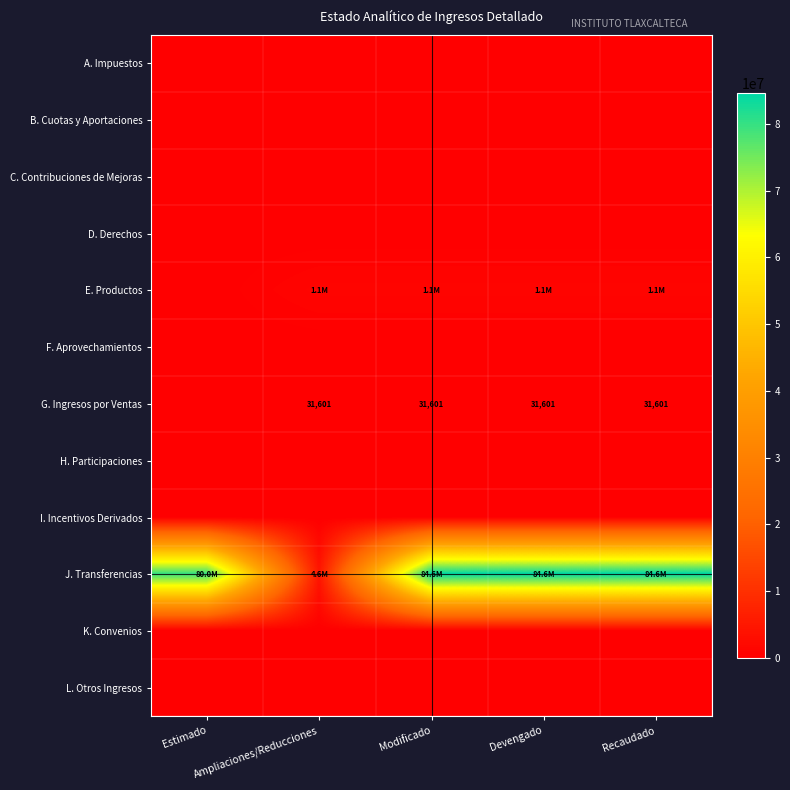

Rank the series at Devengado from lowest to highest value.

A. Impuestos, B. Cuotas y Aportaciones, C. Contribuciones de Mejoras, D. Derechos, F. Aprovechamientos, H. Participaciones, I. Incentivos Derivados, K. Convenios, L. Otros Ingresos, G. Ingresos por Ventas, E. Productos, J. Transferencias